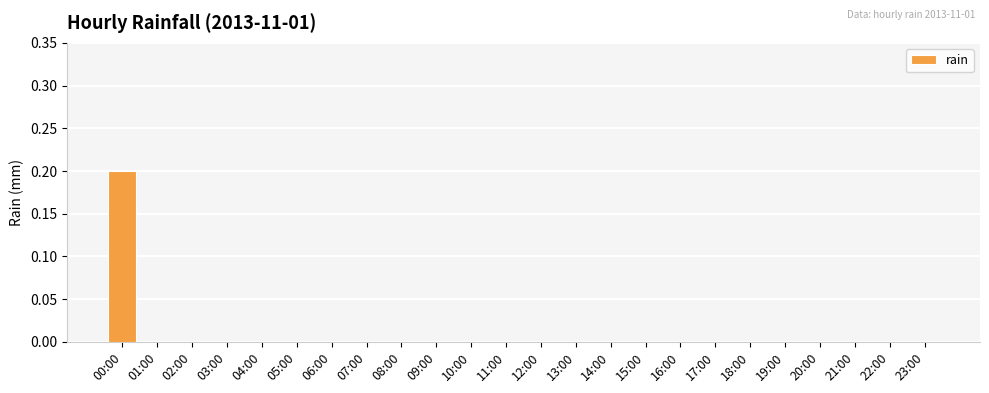

True or false: the data shows 0.1 at 19:00.

False